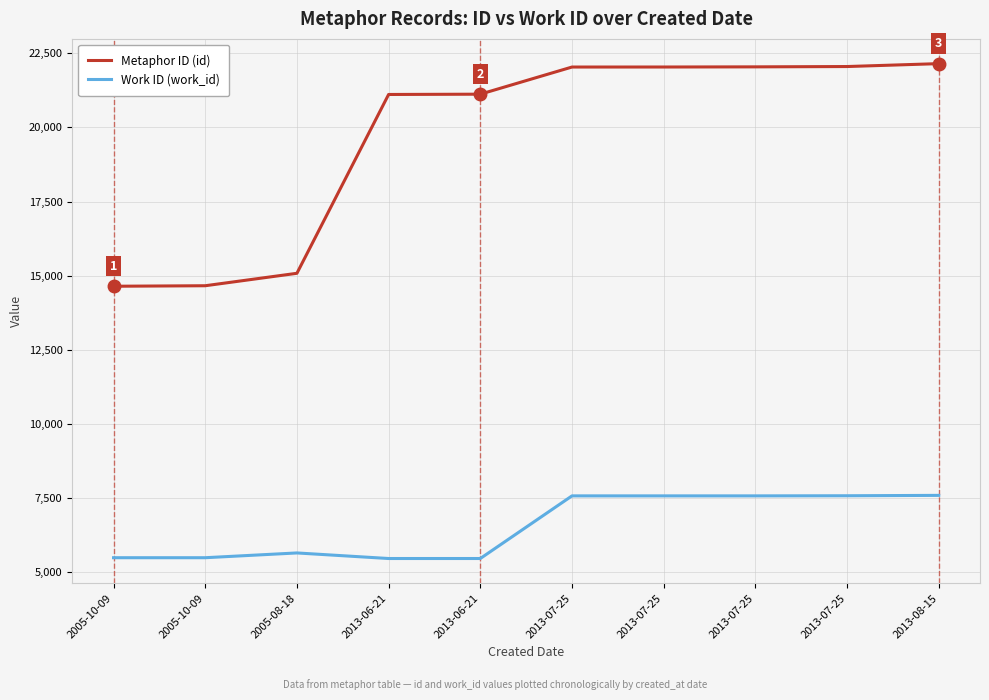

Which series has the largest total across all categories?

Metaphor ID (id)